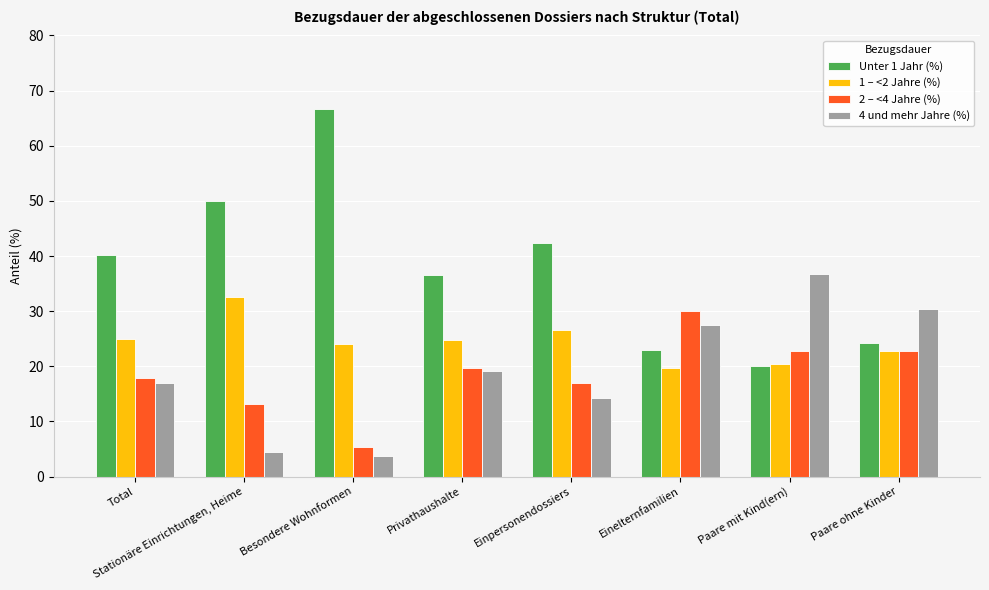

What is the difference between the second highest and minimum values in the 2 – <4 Jahre (%) series?

17.4